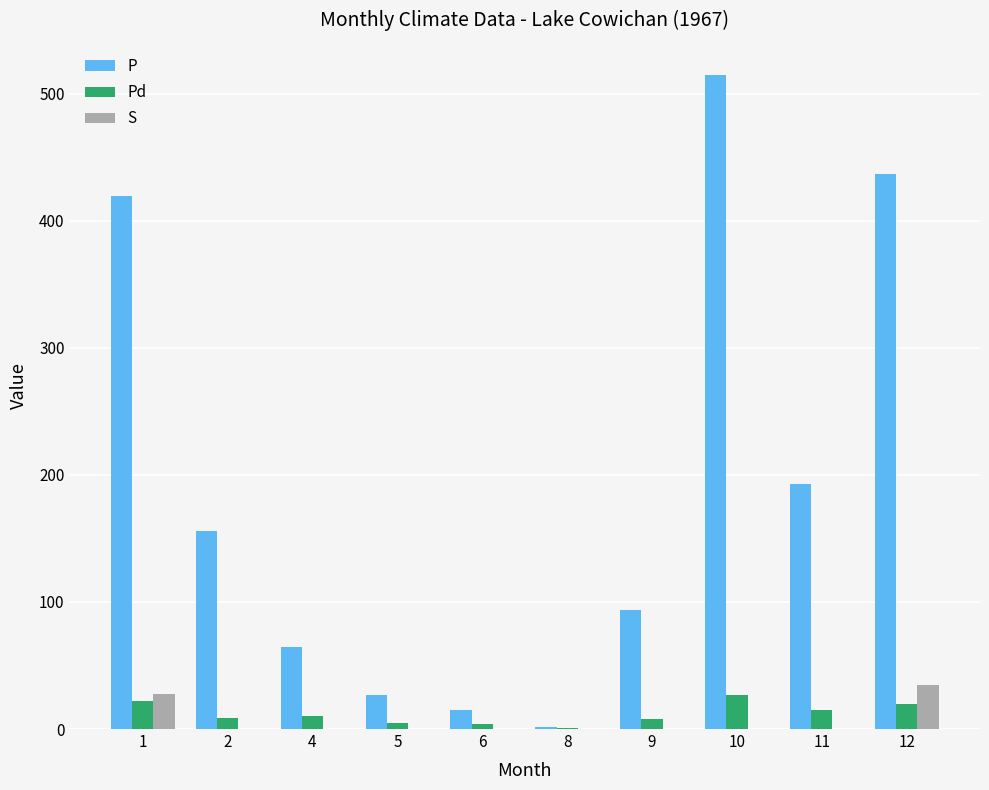

The value of P at 5 is 26.4. True or false?

True